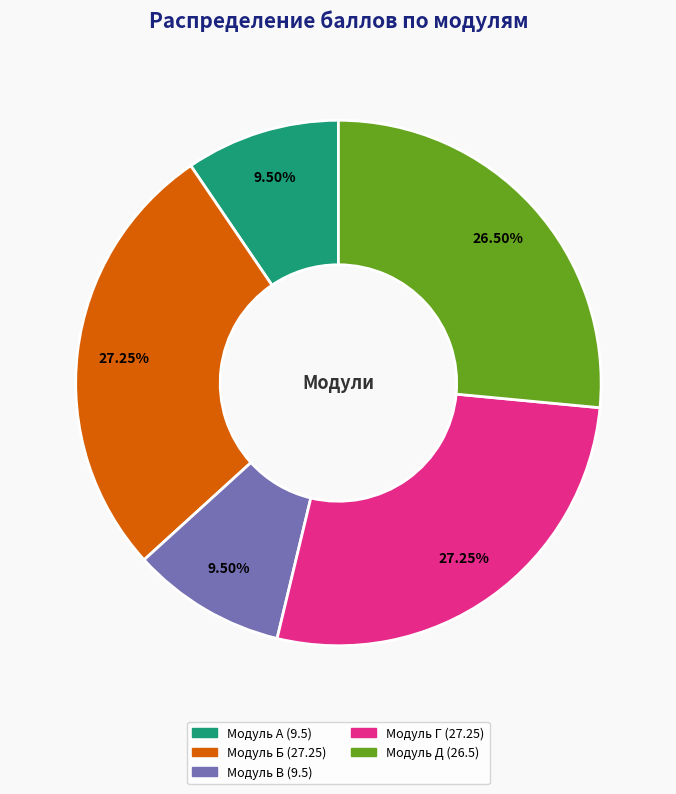

Does any single category account for the majority?

No